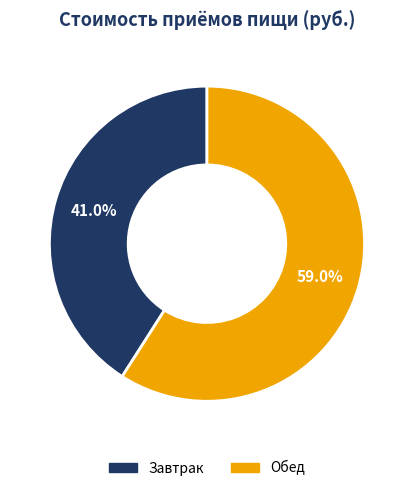

What percentage is the Завтрак slice, to the nearest percent?

41%